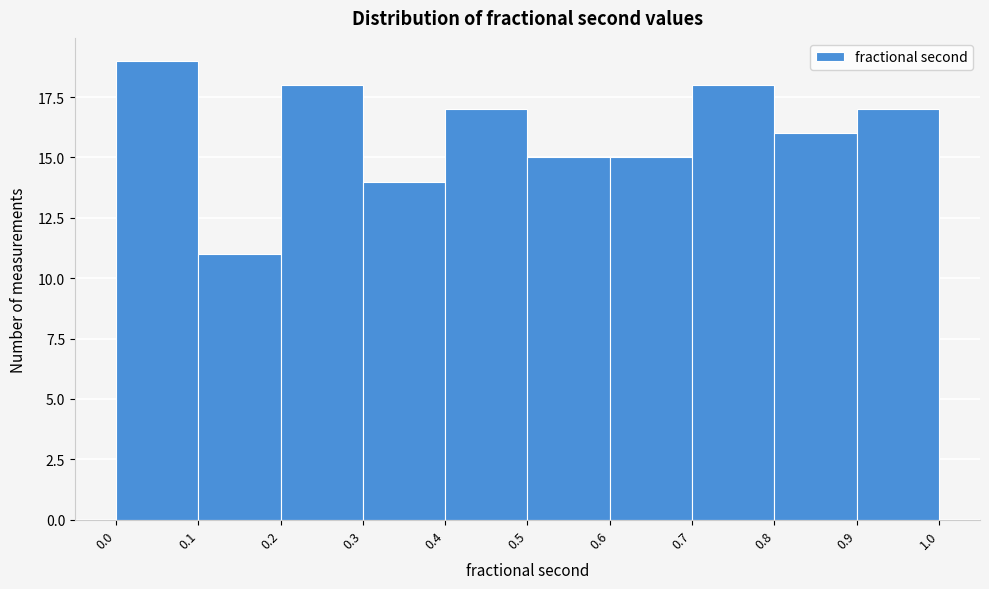

What is the height of the bar covering 0.2 to 0.3 on the x-axis? The values are not printed on the chart, so give them approximately, as read against the axis.

18